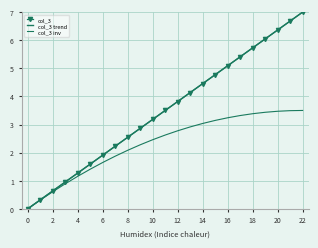

What is the sum of all col_3 trend values?

80.5